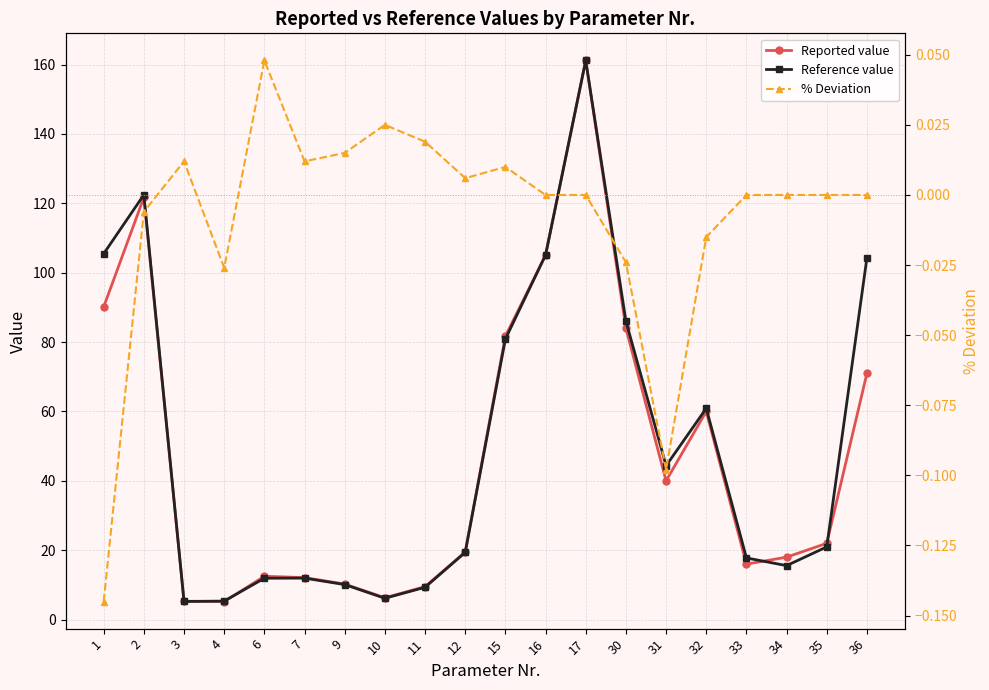

How many interior local valleys does the Reported value series have?

4